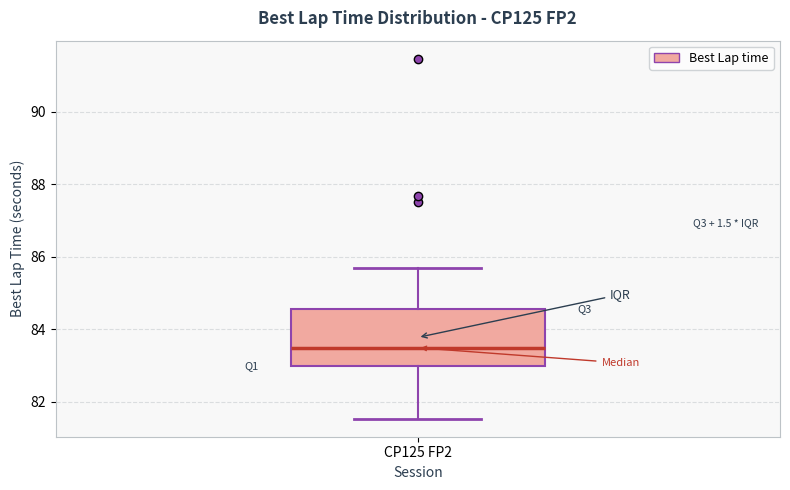

Where is the upper edge of the box for CP125 FP2 on the y-axis? The values are not printed on the chart, so give them approximately, as read against the axis.

84.6